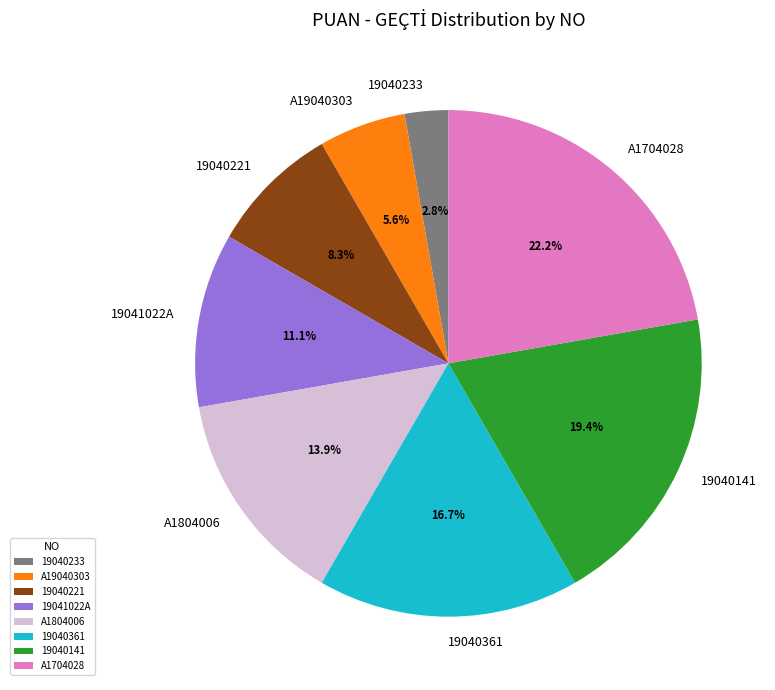

What is the smallest slice in the pie chart?

19040233